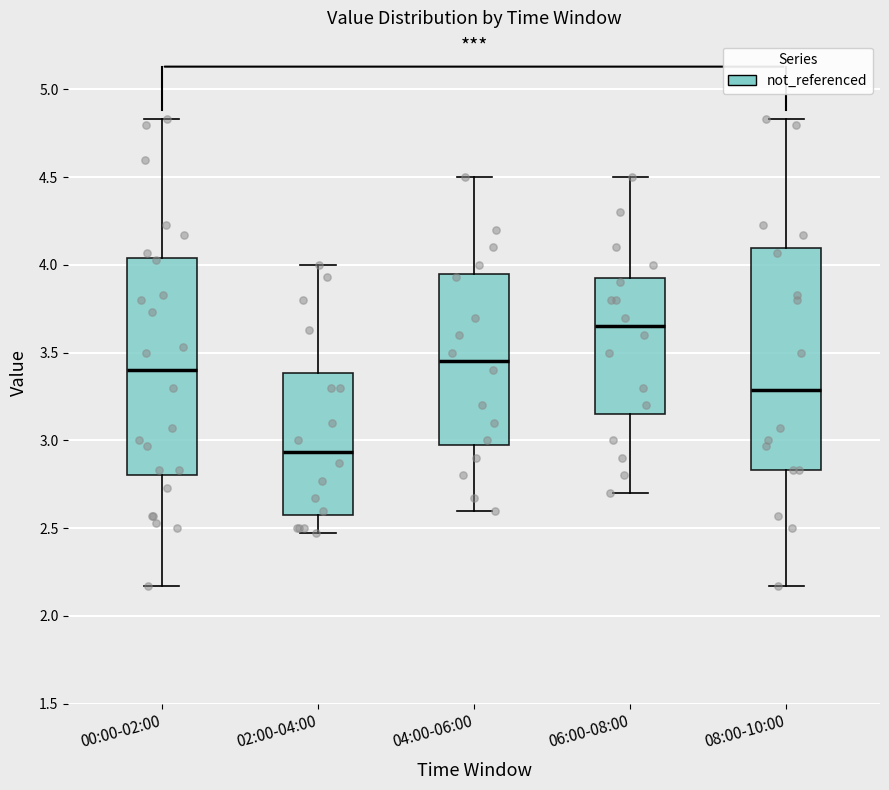

Which box's median line is the lowest?

02:00-04:00